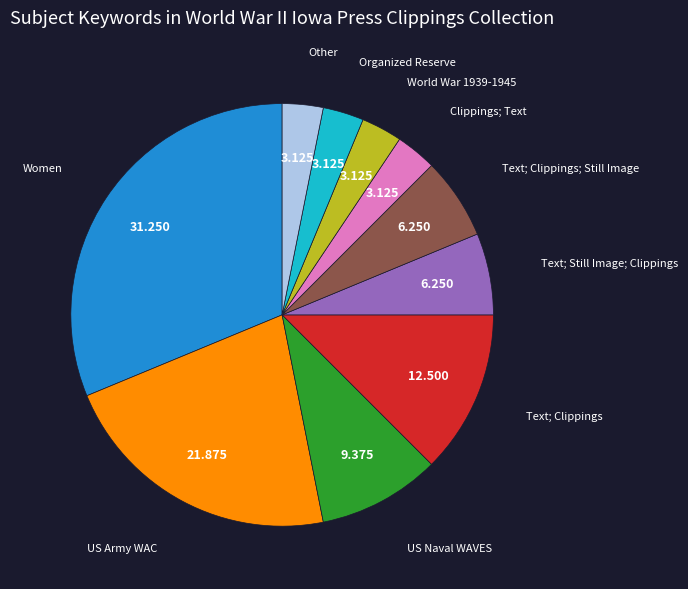

Is there any slice that represents more than half of the pie?

No